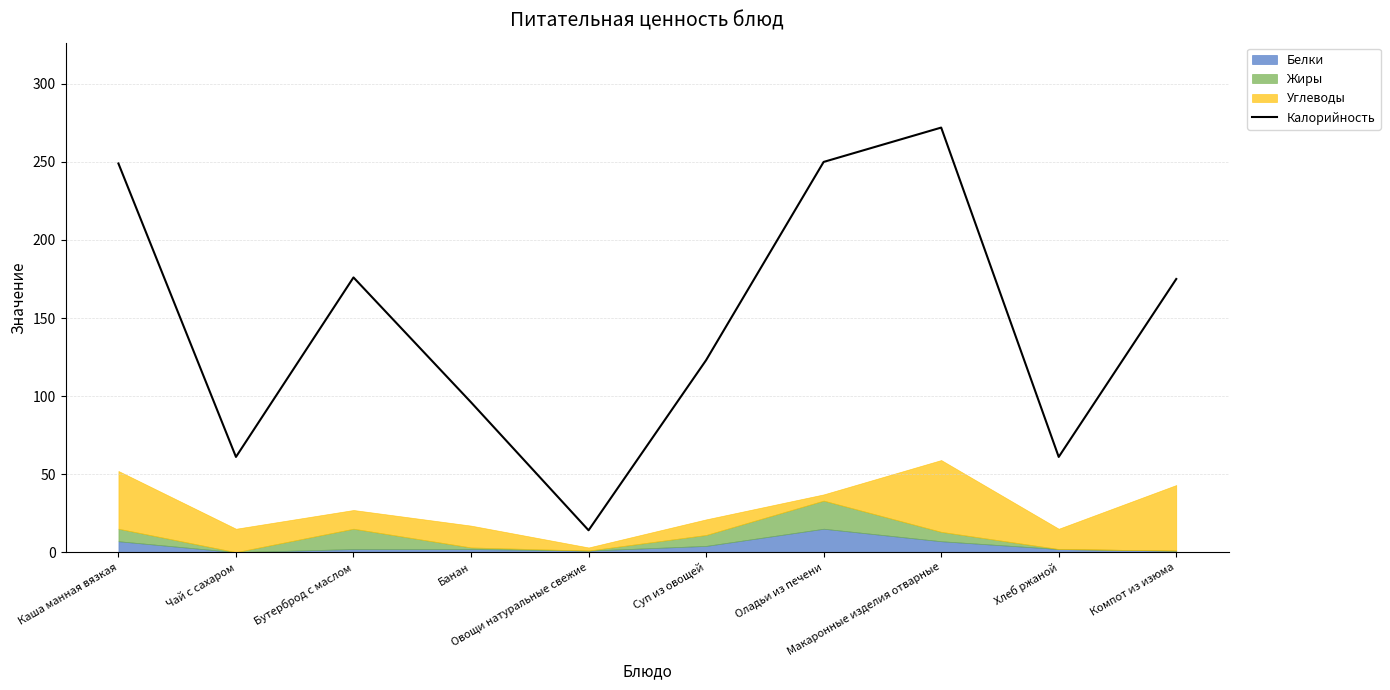

The chart shows a value of 61 at Хлеб ржаной. True or false?

True